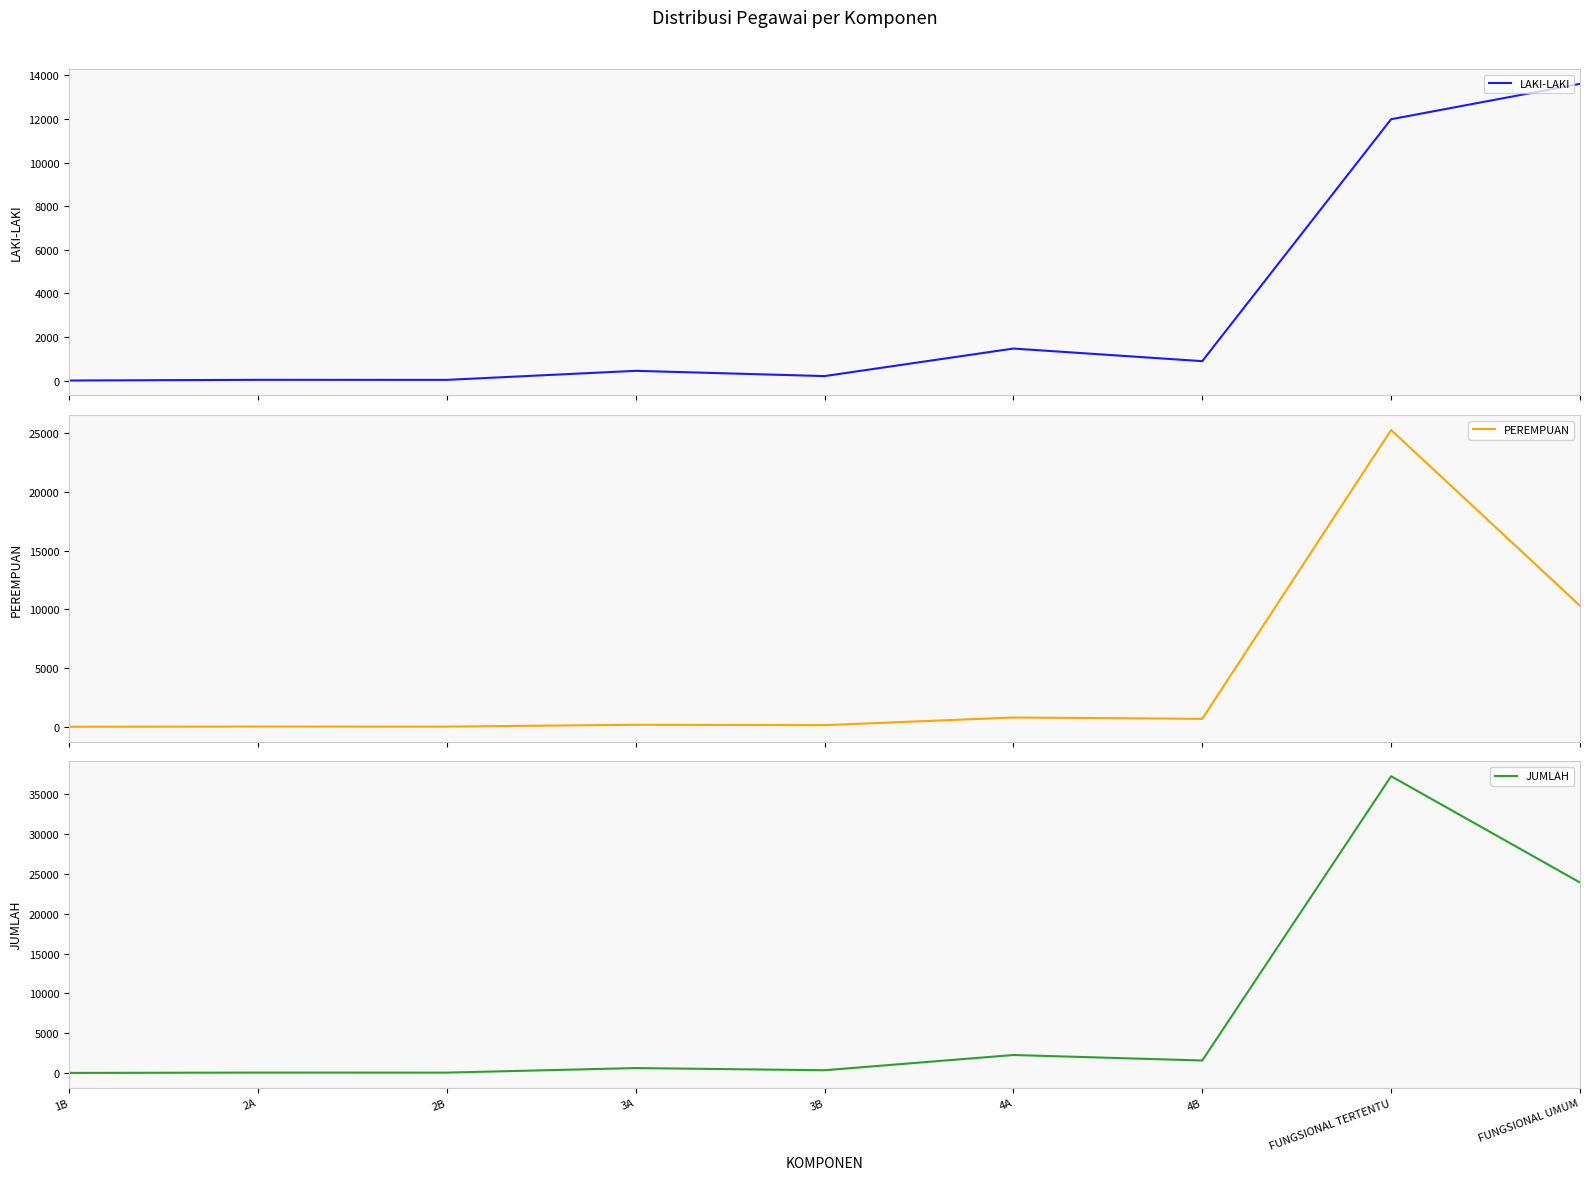

What is the label of the 3rd point from the right?

4B